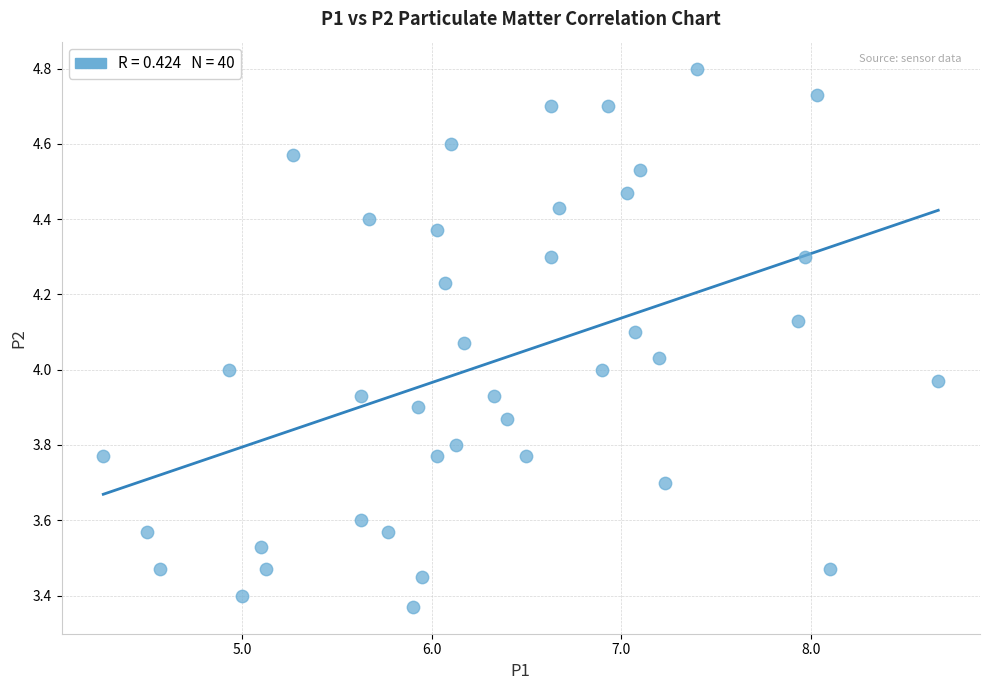

What is the range of Y values (max minus min)?

1.4